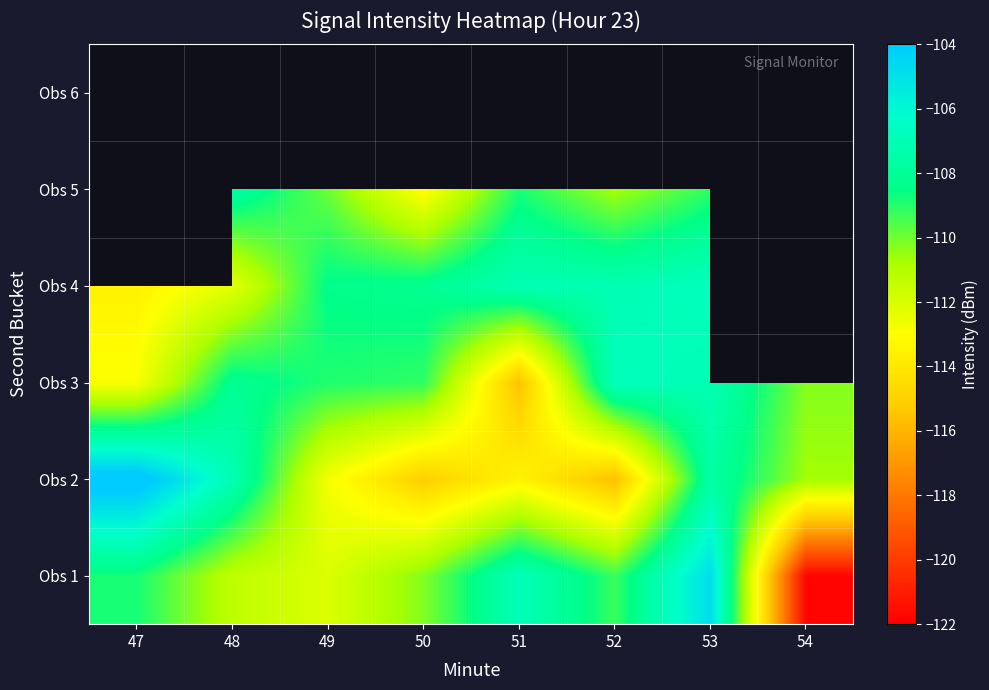

The Obs 4 series shows -172.8 at 52. True or false?

False